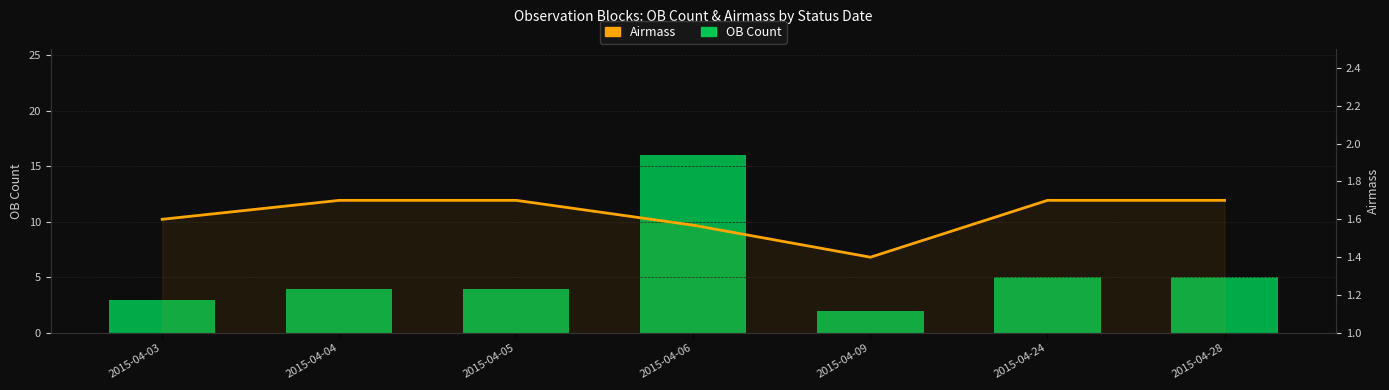

What is the minimum value shown in the chart?

1.4